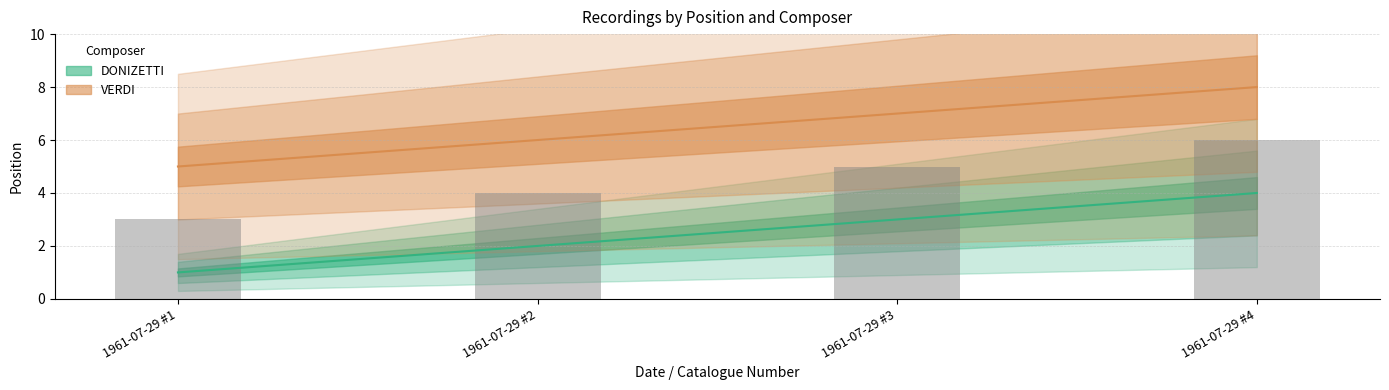

Reading left to right, list all the values displayed in this chart.

DONIZETTI: 1	2	3	4
VERDI: 5	6	7	8